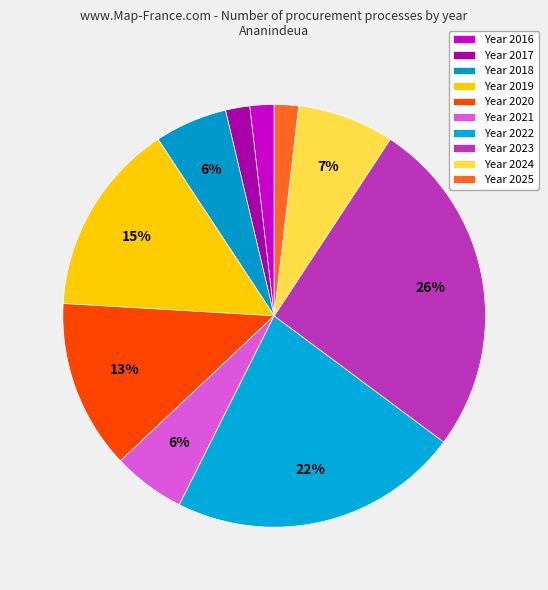

Which slice is the smallest?

2016